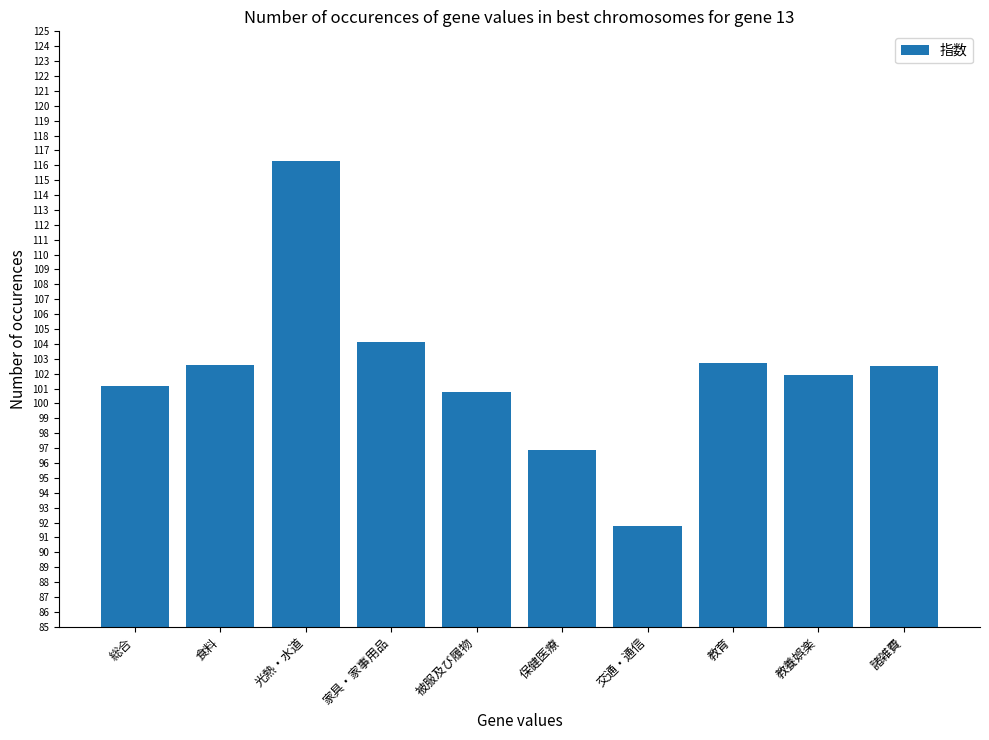

What is the change in value from 家具・家事用品 to 諸雑費?

-1.6